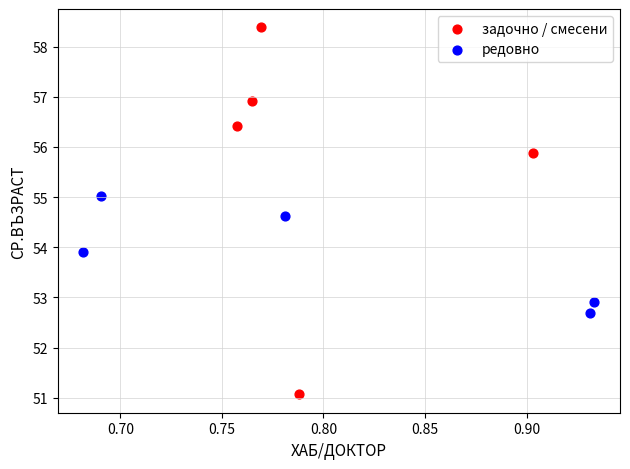

Which series has the widest spread of Y values?

задочно / смесени